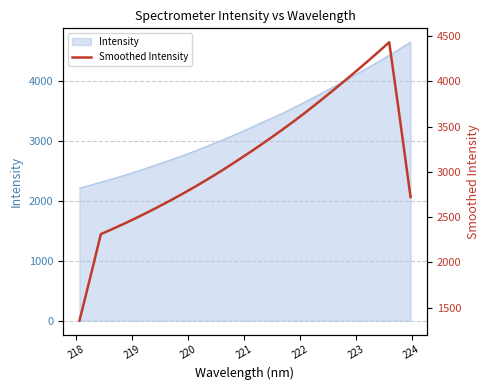

Is it true that the value at 222 is 1019.1?

False